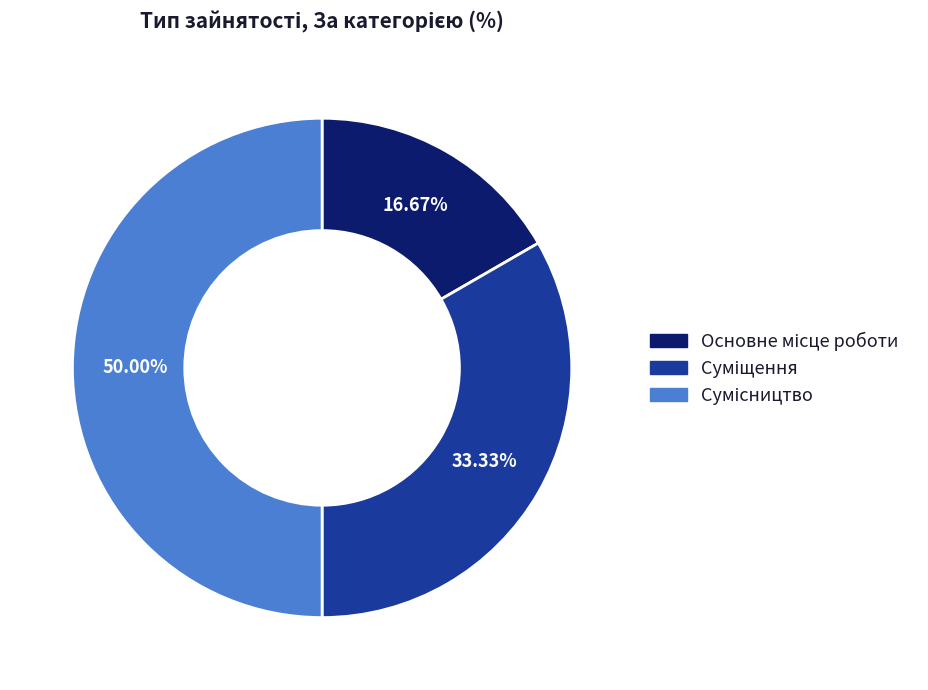

To the nearest percent, what portion does Основне місце роботи represent?

17%